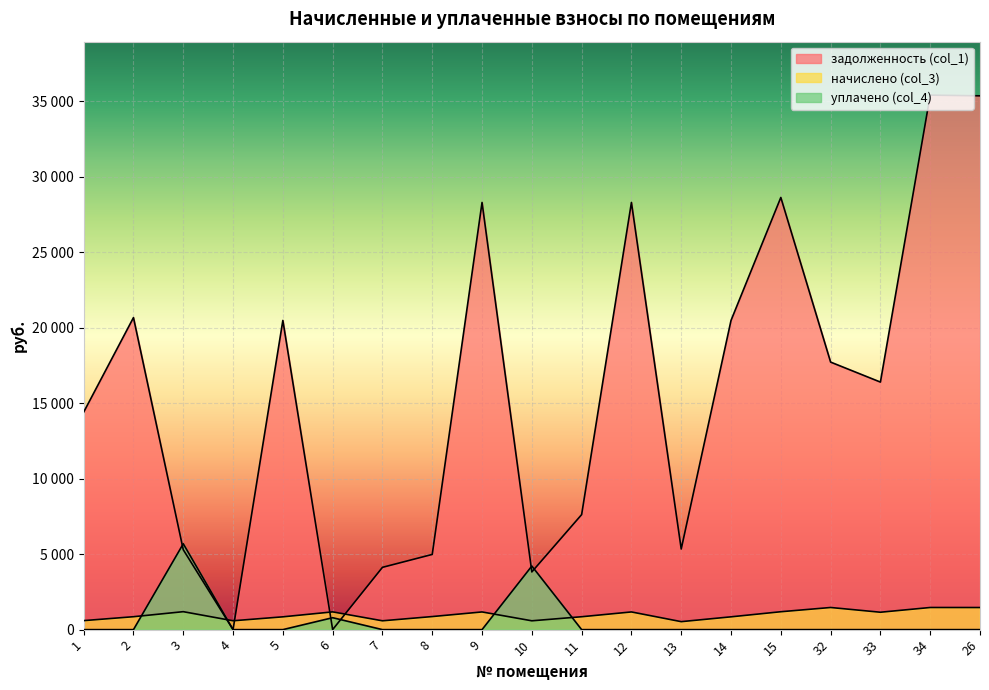

What is the value of the начислено (col_3) point at the 14th from the left?

848.2